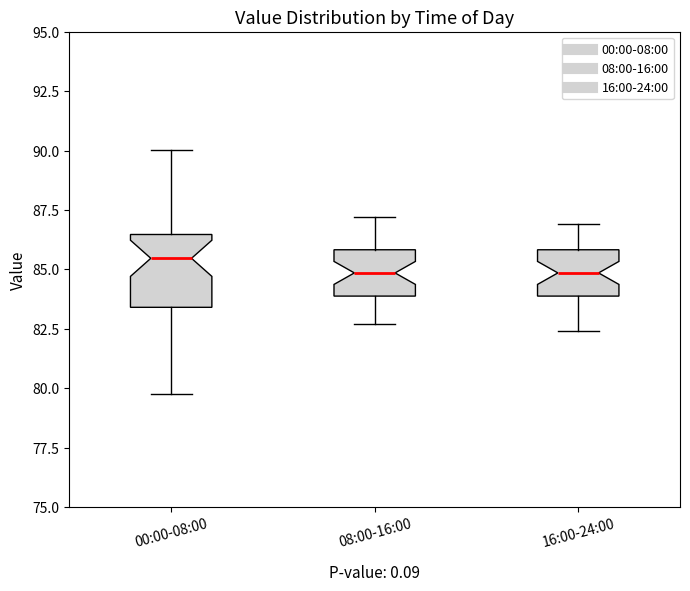

Comparing the boxes themselves (not the whiskers), which one is the tallest?

00:00-08:00